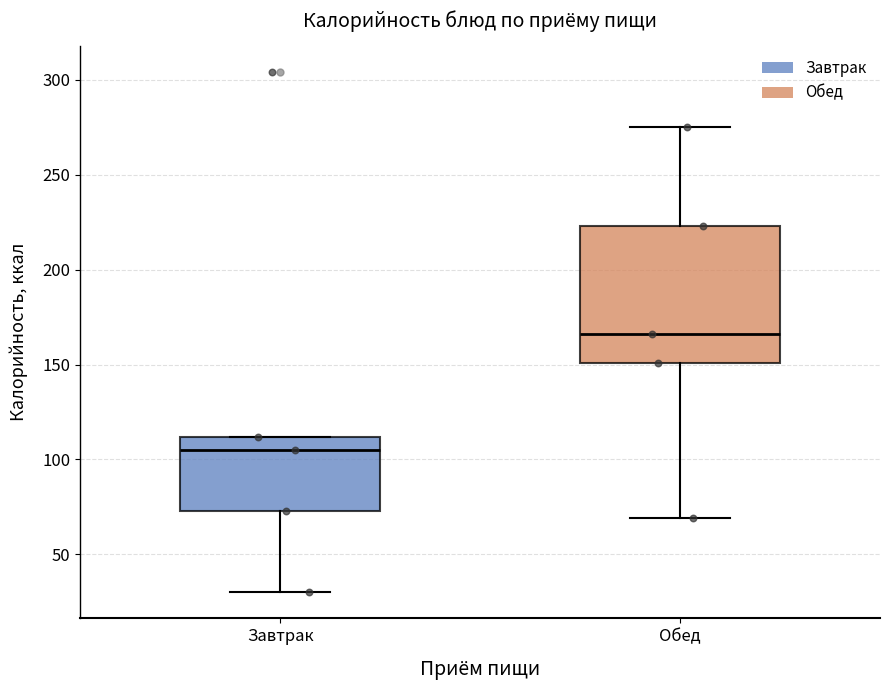

Where is the upper edge of the box for Завтрак on the y-axis? The values are not printed on the chart, so give them approximately, as read against the axis.

110